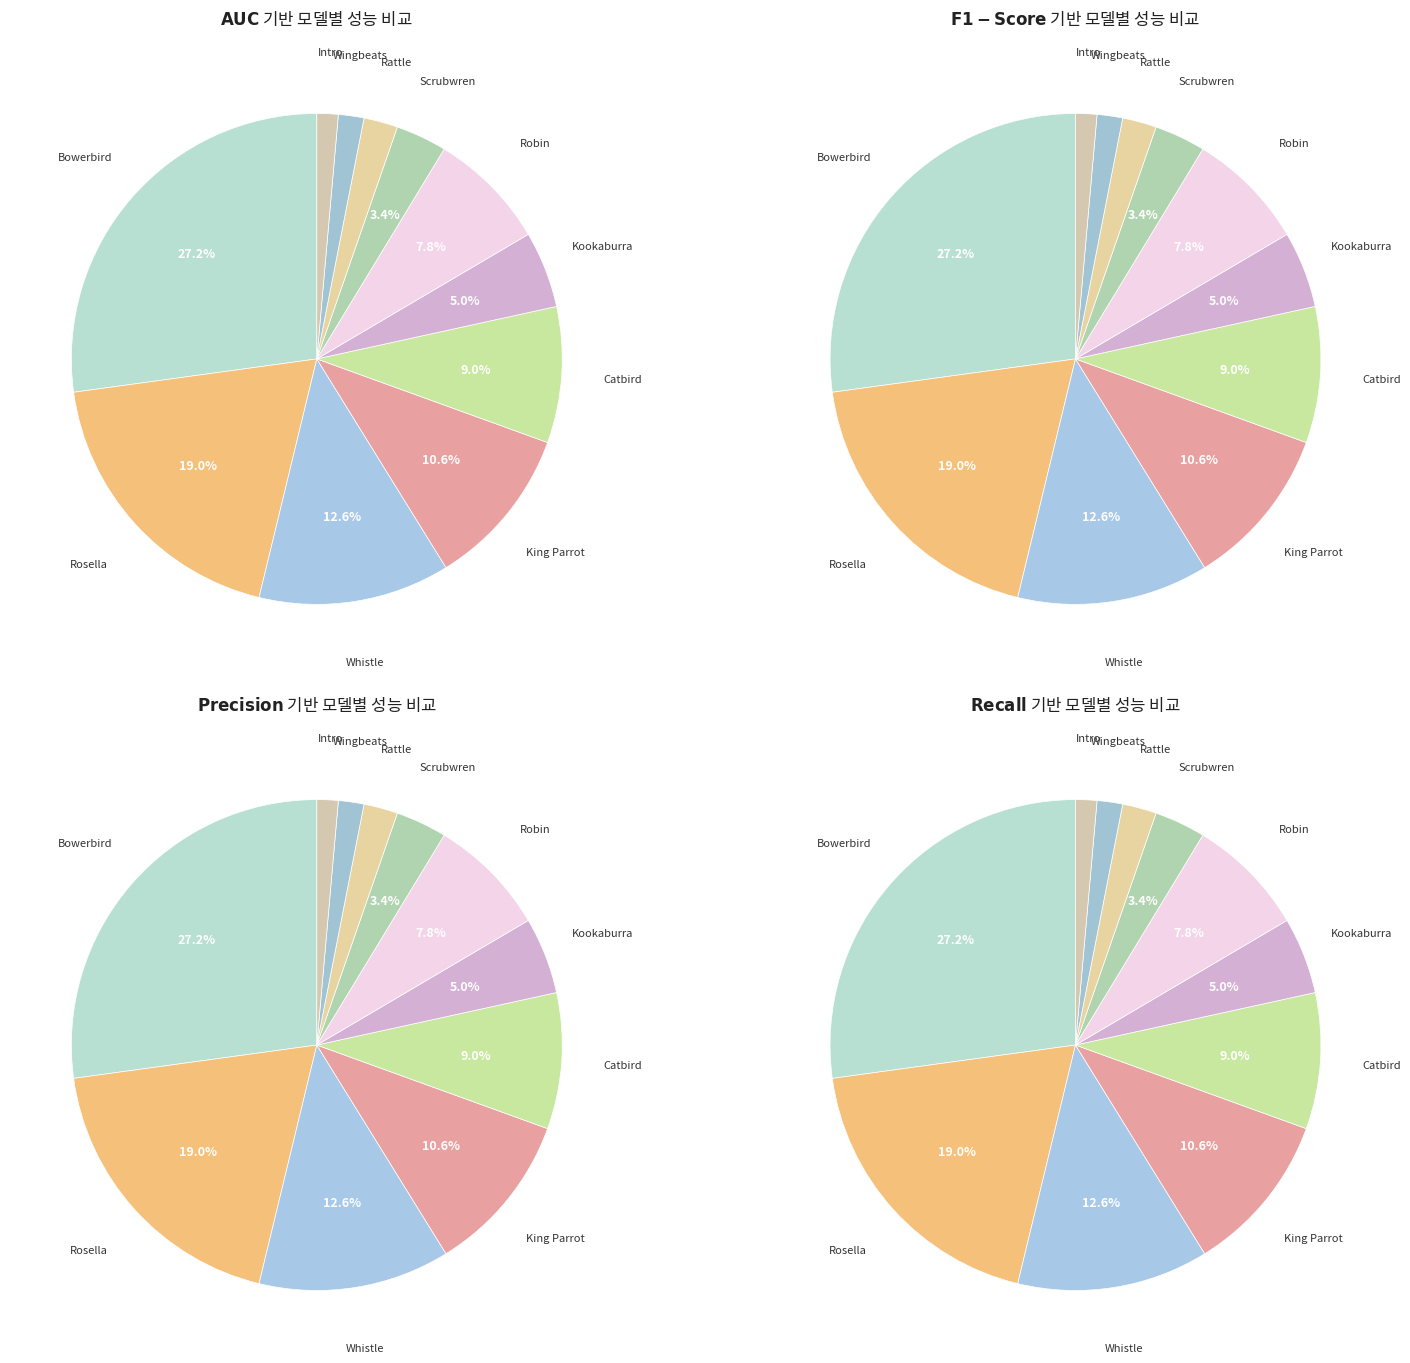

What is the ratio of the value at Bowerbird to the value at Scrubwren?

8.1